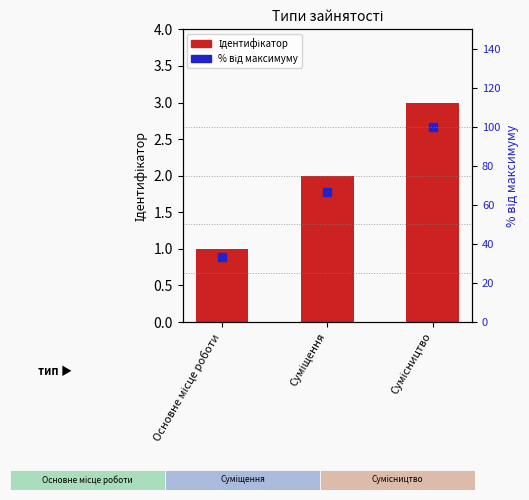

At which label is Ідентифікатор closest to 2?

Суміщення